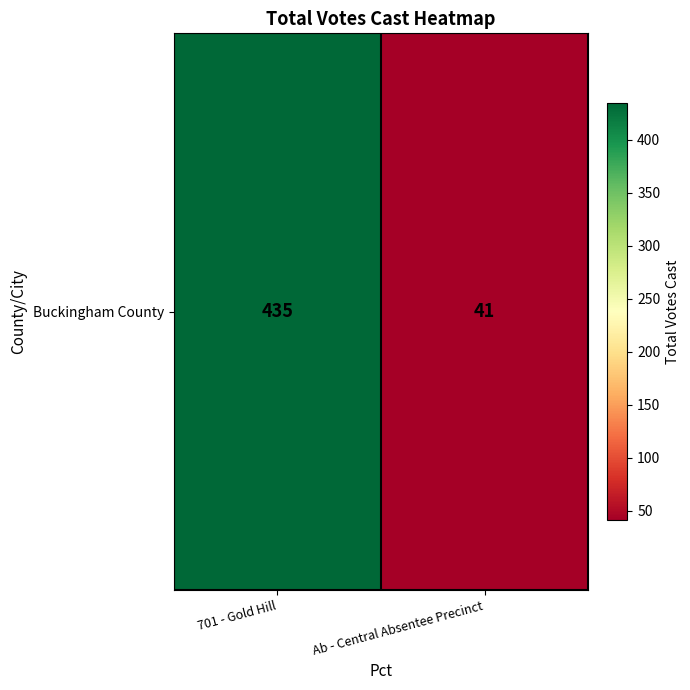

What is the change in value from 701 - Gold Hill to Ab - Central Absentee Precinct?

-394